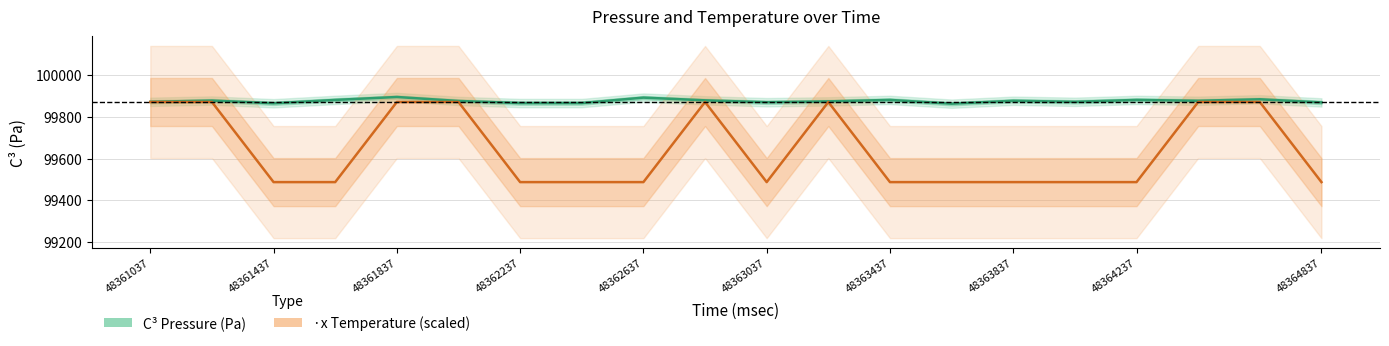

Read the C³ Pressure (Pa) value at 48363837.

99876.0